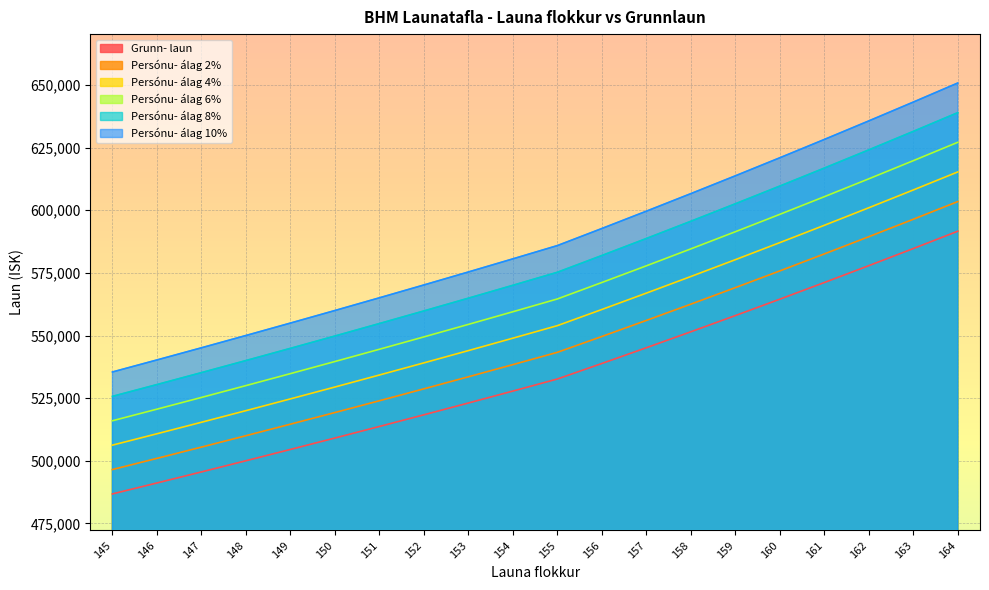

What is the sum of all Persónu- álag 2% values?

10899535